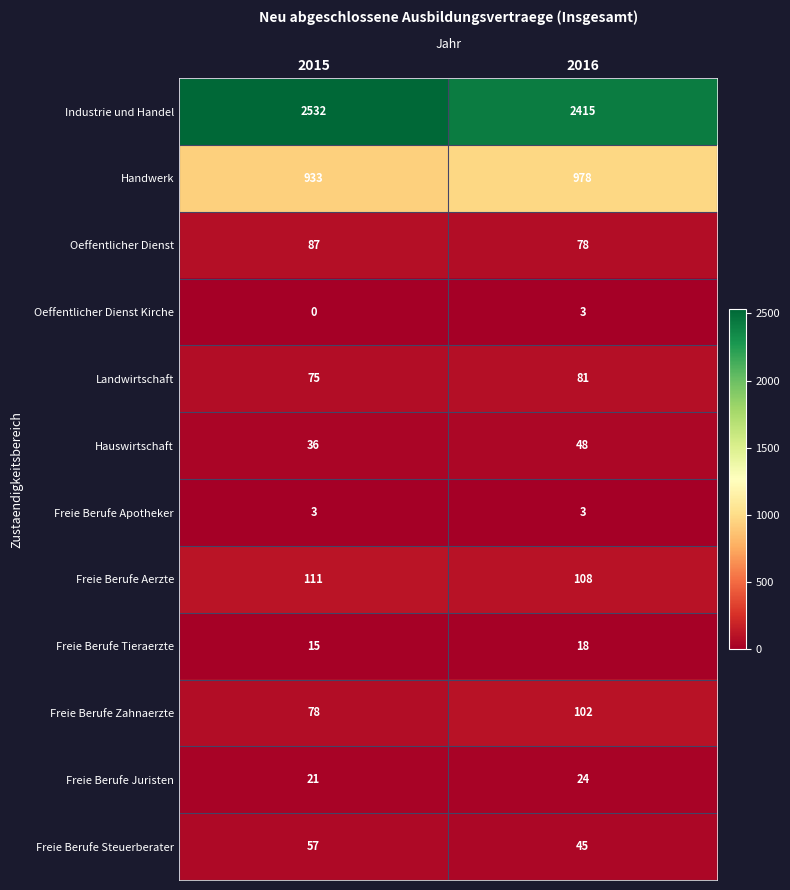

Reading left to right, transcribe all the data shown in this chart.

Industrie und Handel: 2015=2532	2016=2415
Handwerk: 2015=933	2016=978
Oeffentlicher Dienst: 2015=87	2016=78
Oeffentlicher Dienst Kirche: 2015=0	2016=3
Landwirtschaft: 2015=75	2016=81
Hauswirtschaft: 2015=36	2016=48
Freie Berufe Apotheker: 2015=3	2016=3
Freie Berufe Aerzte: 2015=111	2016=108
Freie Berufe Tieraerzte: 2015=15	2016=18
Freie Berufe Zahnaerzte: 2015=78	2016=102
Freie Berufe Juristen: 2015=21	2016=24
Freie Berufe Steuerberater: 2015=57	2016=45